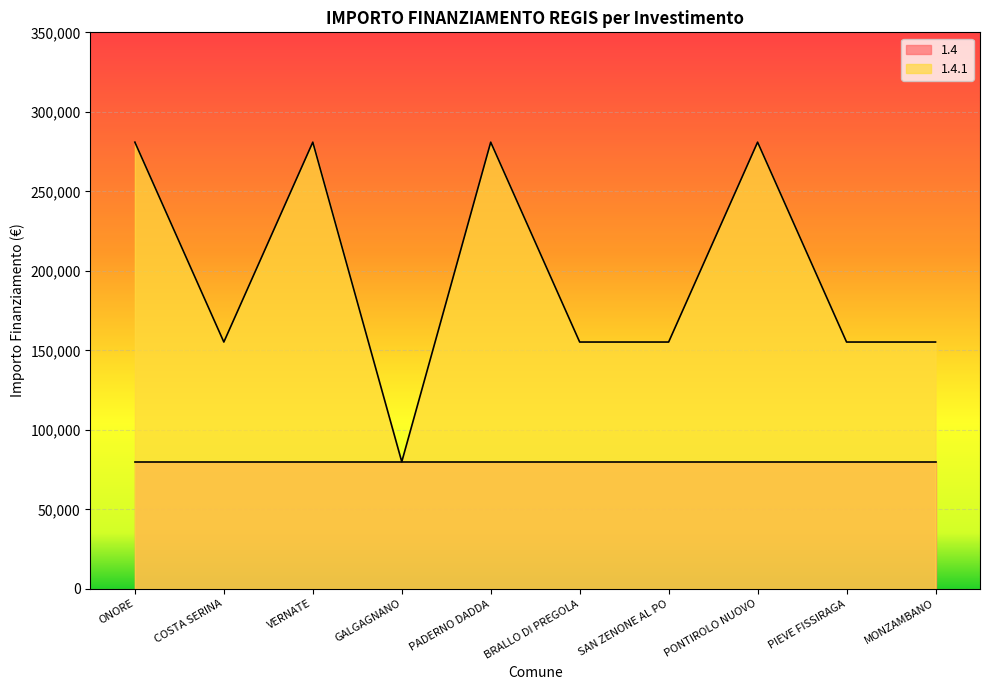

Reading left to right, extract all data points from this chart.

280932	155234	280932	79922	280932	155234	155234	280932	155234	155234